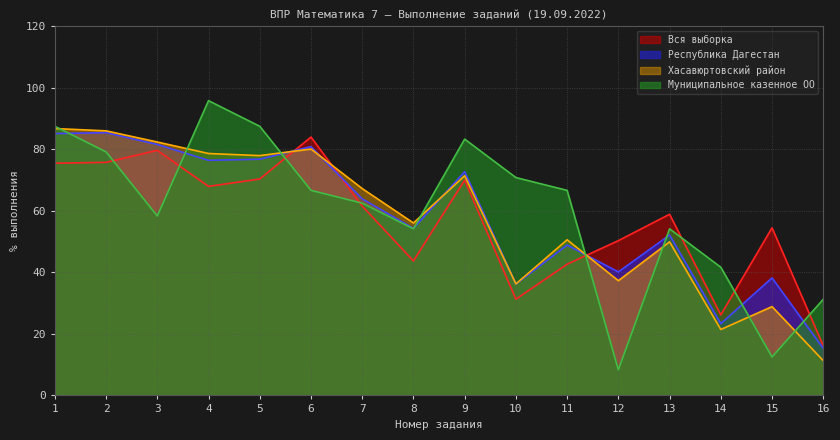

Is the value of Муниципальное казенное ОО at 2 greater than the value of Вся выборка at 9?

Yes